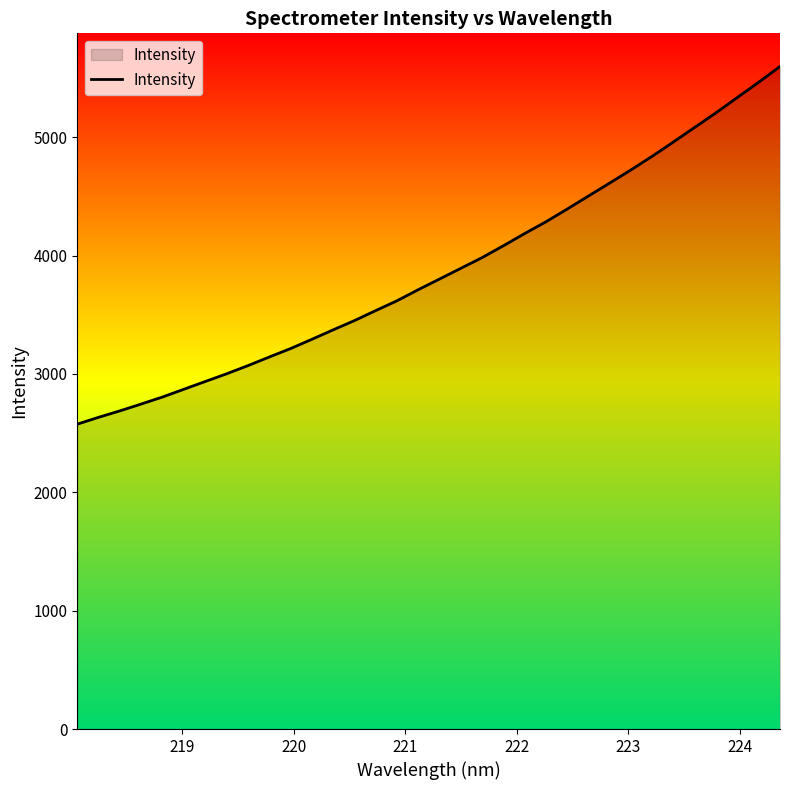

What is the greatest value displayed?

5598.2